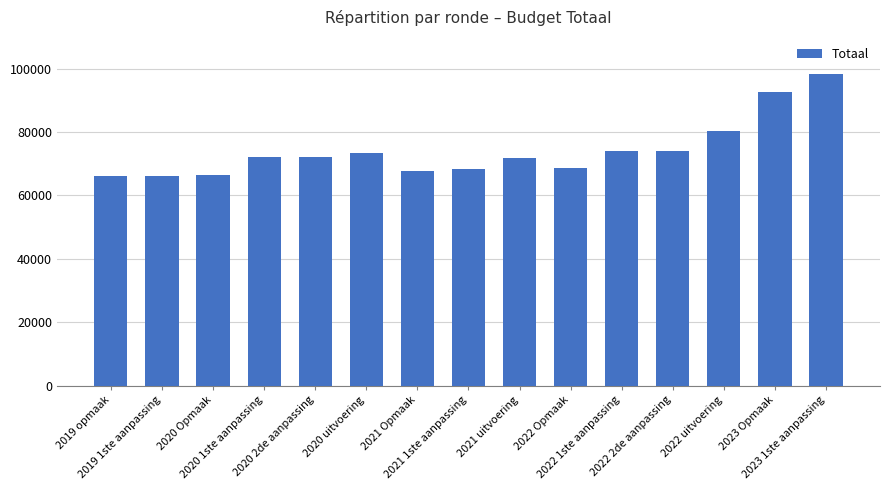

What is the maximum value shown in the chart?

98413